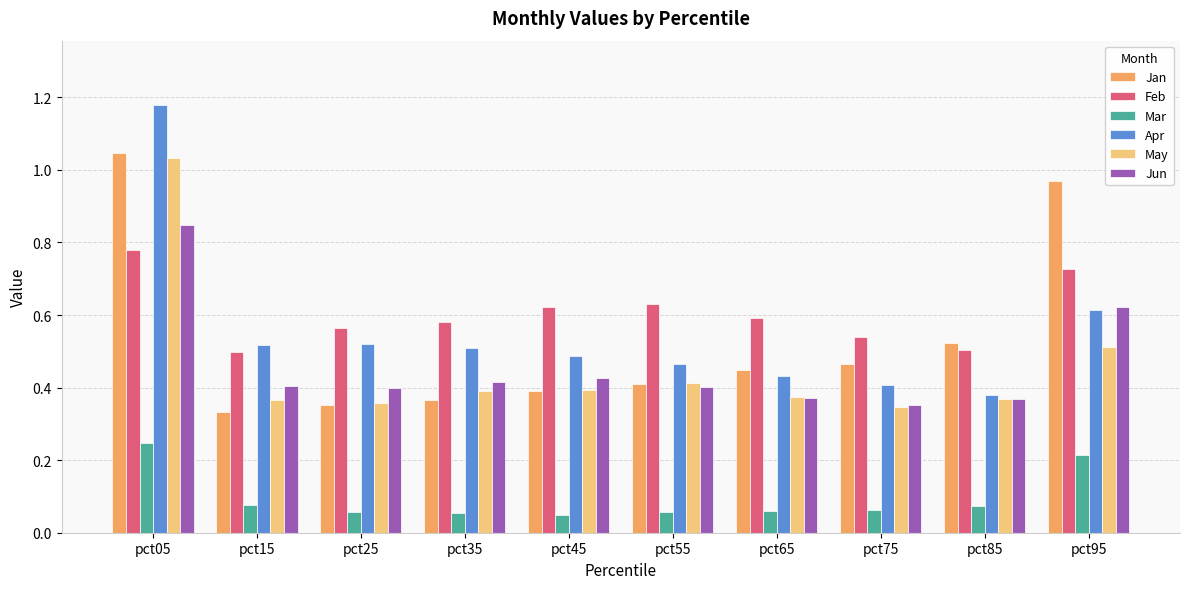

At which label does Jan reach its peak?

pct05